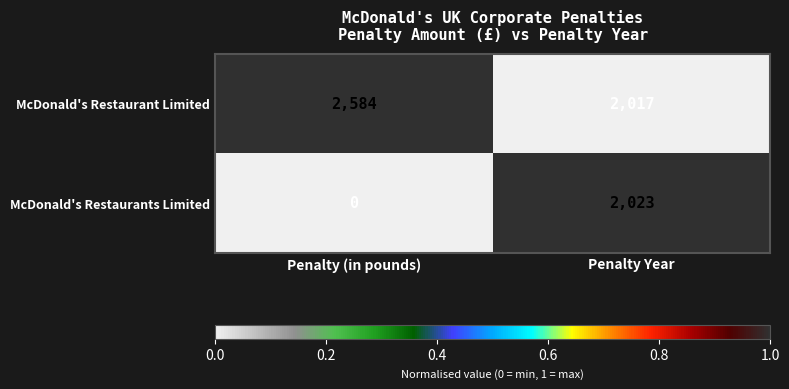

Reading left to right, extract all data points from this chart.

McDonald's Restaurant Limited: Penalty (in pounds)=2584	Penalty Year=2017
McDonald's Restaurants Limited: Penalty (in pounds)=0	Penalty Year=2023